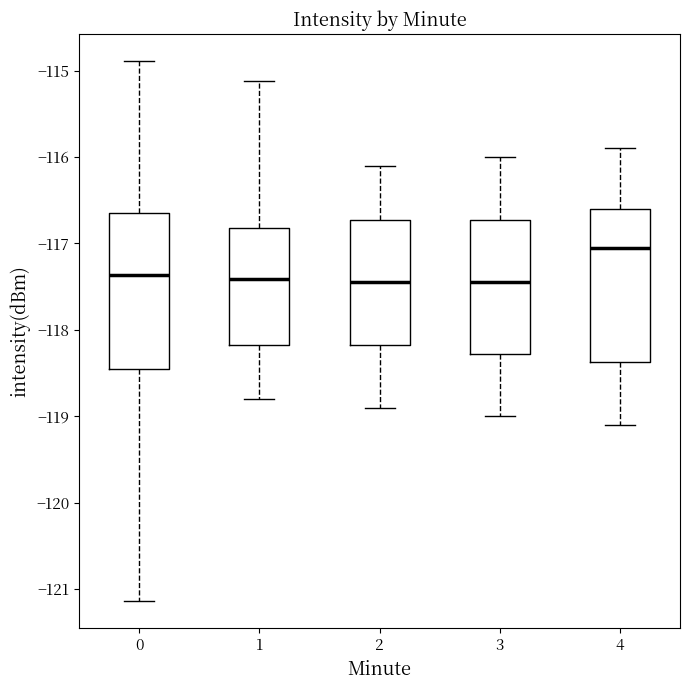

Reading left to right, transcribe this box plot: for each box, give where its median line is, the range the box spans, and where its two whiskers end, as read against the y-axis. The values are not printed on the chart, so give them approximately, as read against the axis.

0: median -117.4, box -118.5 to -116.6, whiskers -121.1 to -114.9
1: median -117.4, box -118.2 to -116.8, whiskers -118.8 to -115.1
2: median -117.4, box -118.2 to -116.7, whiskers -118.9 to -116.1
3: median -117.4, box -118.3 to -116.7, whiskers -119.0 to -116.0
4: median -117.0, box -118.4 to -116.6, whiskers -119.1 to -115.9